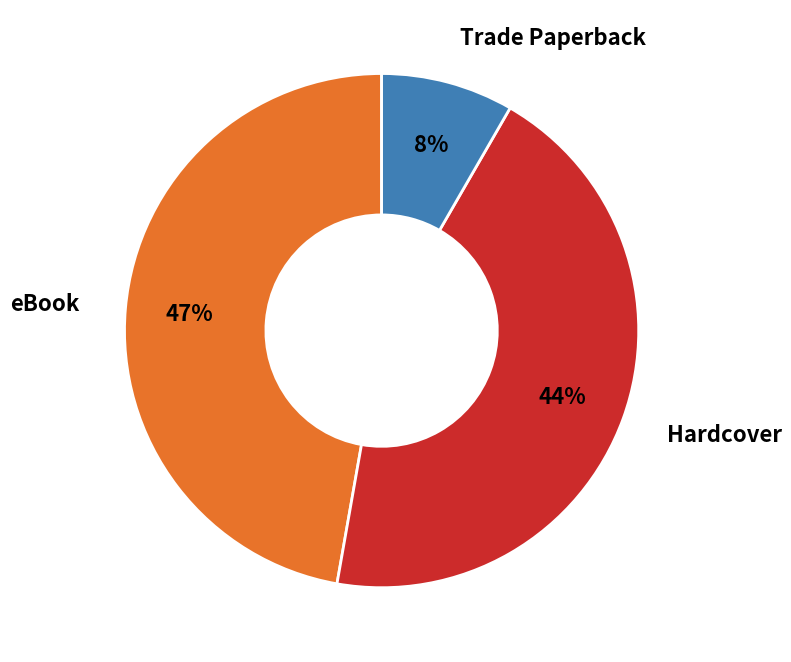

Rank the categories by value from highest to lowest.

eBook, Hardcover, Trade Paperback